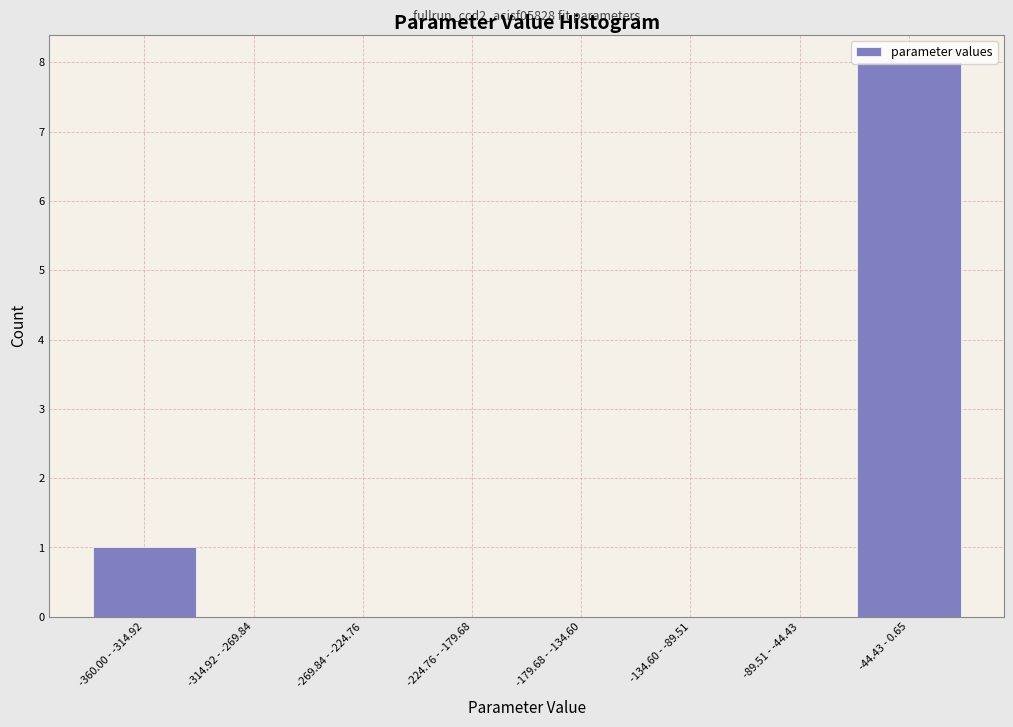

What is the greatest value displayed?

8